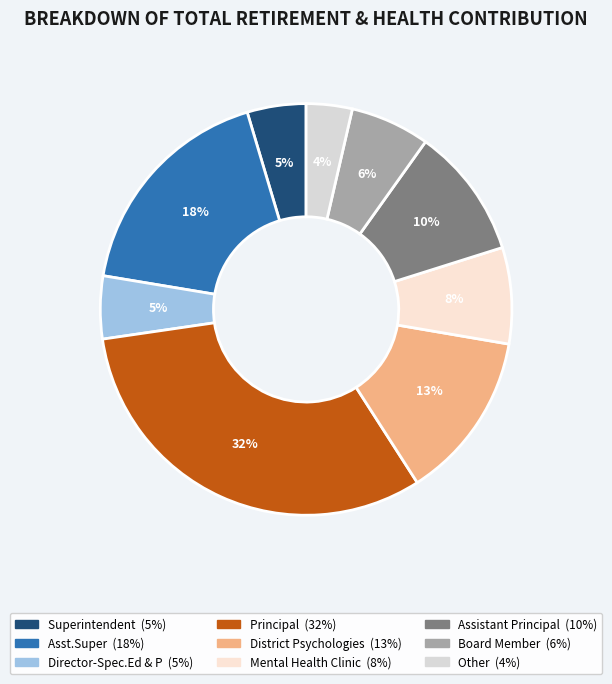

How many segments does this pie chart have?

9